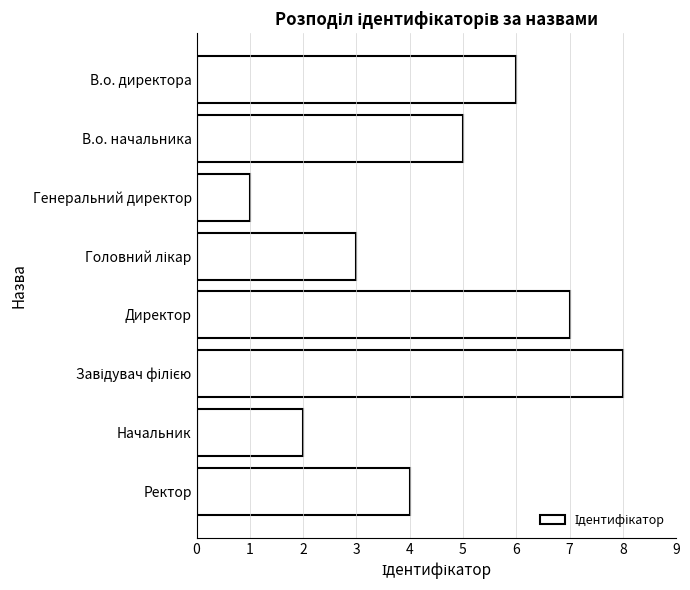

How many data points are less than 5?

4